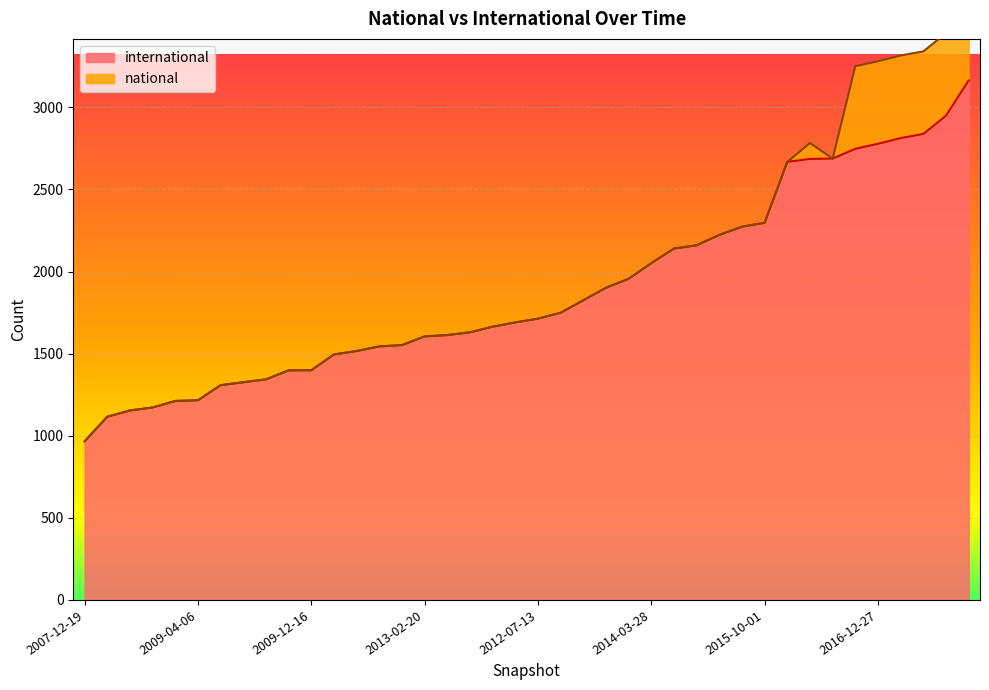

What is the label of the 22nd point from the left?

2013-05-21